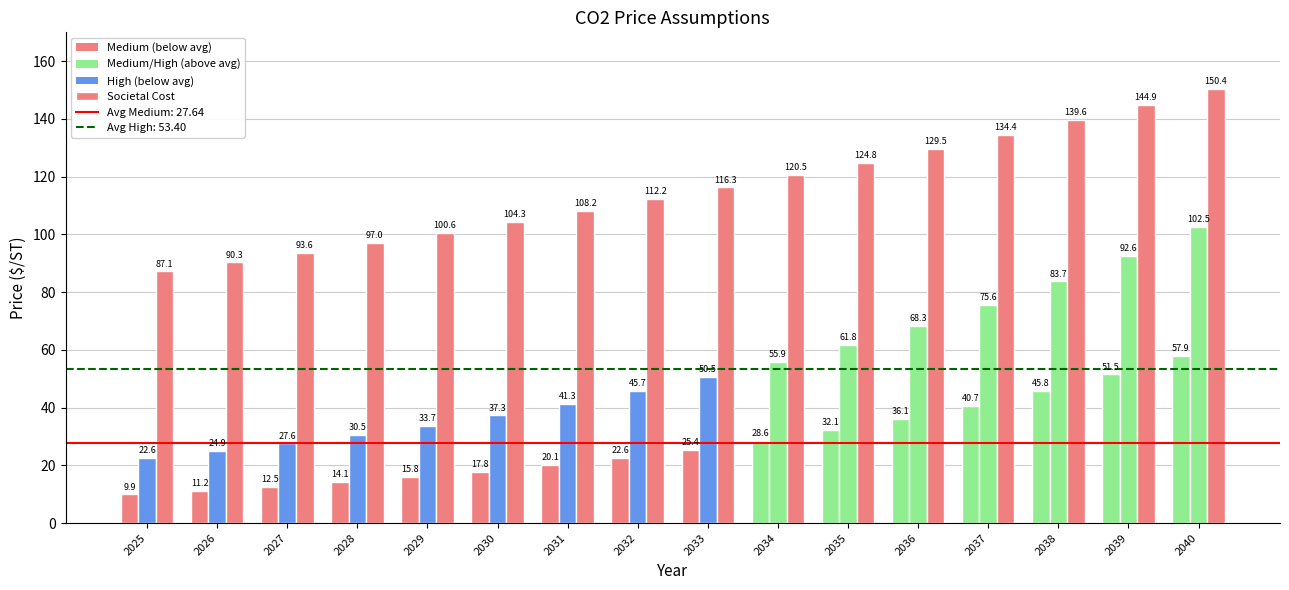

How many categories are shown in the chart?

16